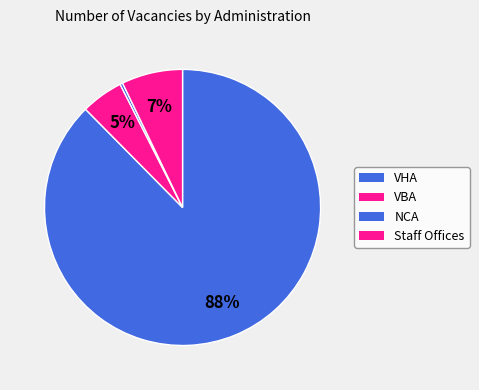

Combined, what portion of the pie is VHA and NCA?

87.9%